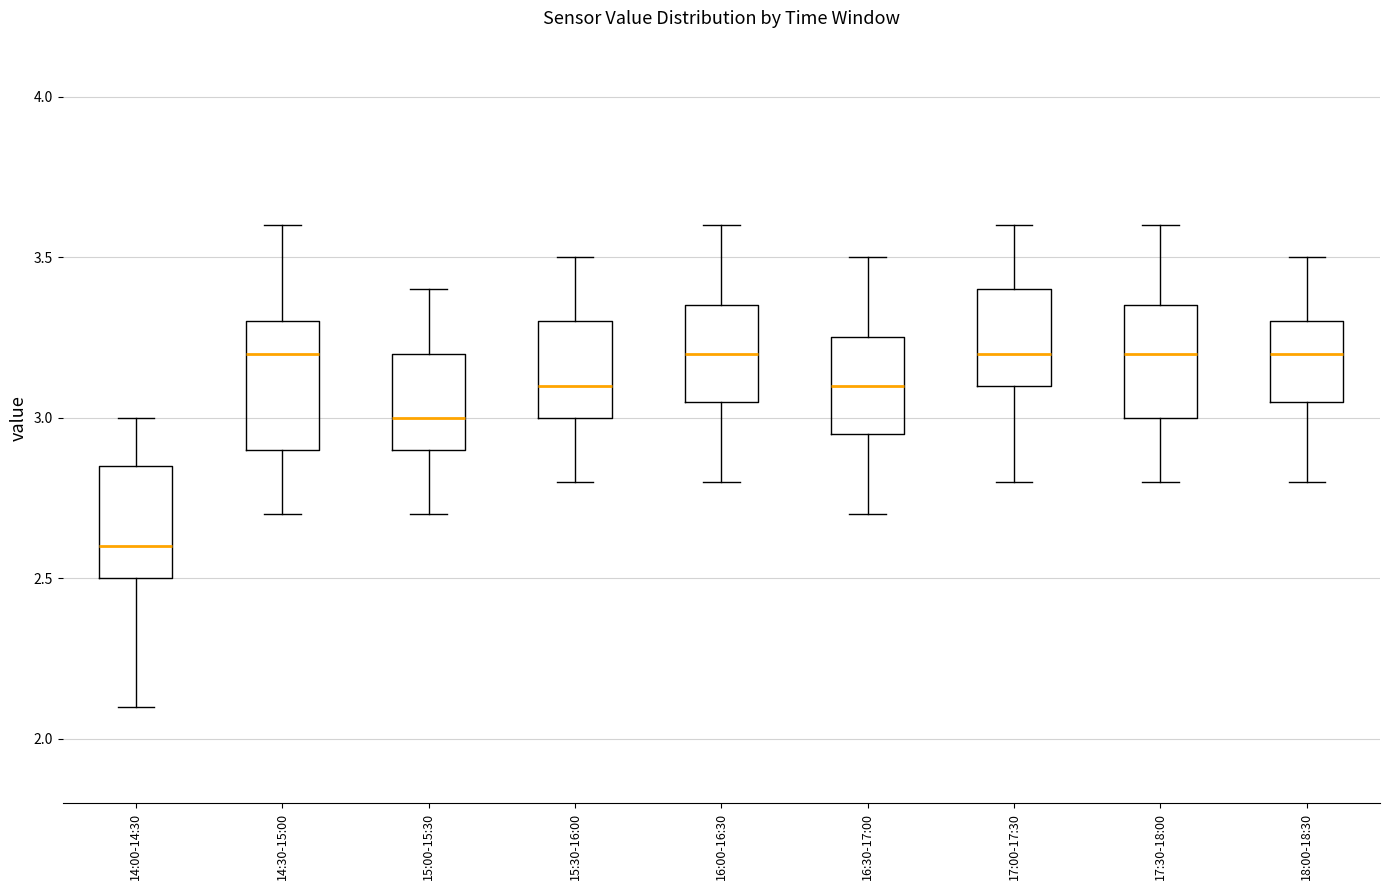

Reading left to right, read every box against the y-axis: the position of its median line, the range the box covers, and the ends of its whiskers. The values are not printed on the chart, so give them approximately, as read against the axis.

14:00-14:30: median 2.60, box 2.50 to 2.85, whiskers 2.10 to 3.00
14:30-15:00: median 3.20, box 2.90 to 3.30, whiskers 2.70 to 3.60
15:00-15:30: median 3.00, box 2.90 to 3.20, whiskers 2.70 to 3.40
15:30-16:00: median 3.10, box 3.00 to 3.30, whiskers 2.80 to 3.50
16:00-16:30: median 3.20, box 3.05 to 3.35, whiskers 2.80 to 3.60
16:30-17:00: median 3.10, box 2.95 to 3.25, whiskers 2.70 to 3.50
17:00-17:30: median 3.20, box 3.10 to 3.40, whiskers 2.80 to 3.60
17:30-18:00: median 3.20, box 3.00 to 3.35, whiskers 2.80 to 3.60
18:00-18:30: median 3.20, box 3.05 to 3.30, whiskers 2.80 to 3.50